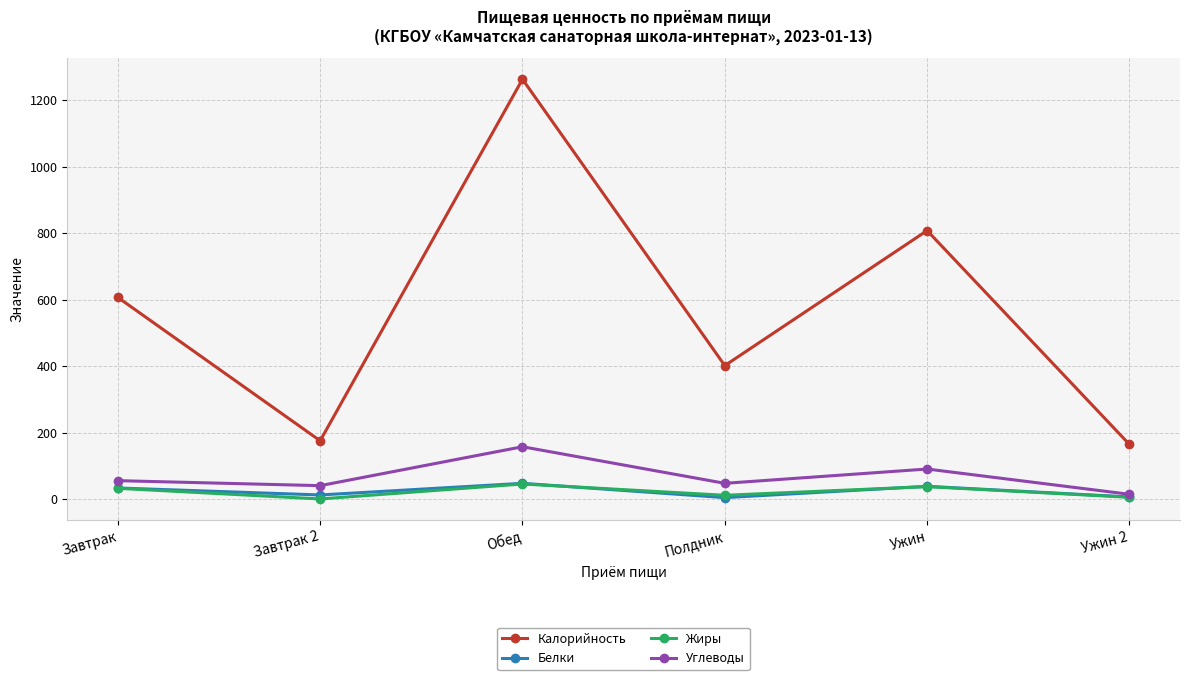

Which series has the largest total across all categories?

Калорийность